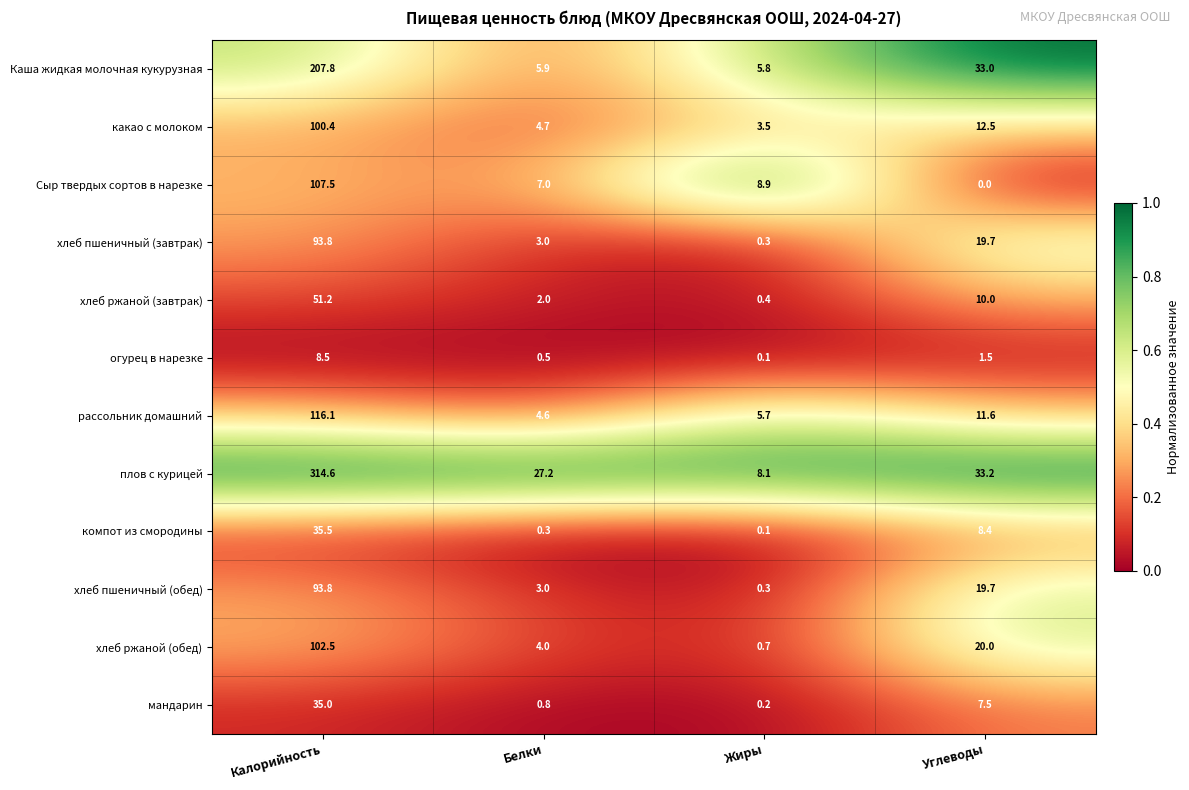

What is the difference between the maximum and second lowest values in the компот из смородины series?

35.2